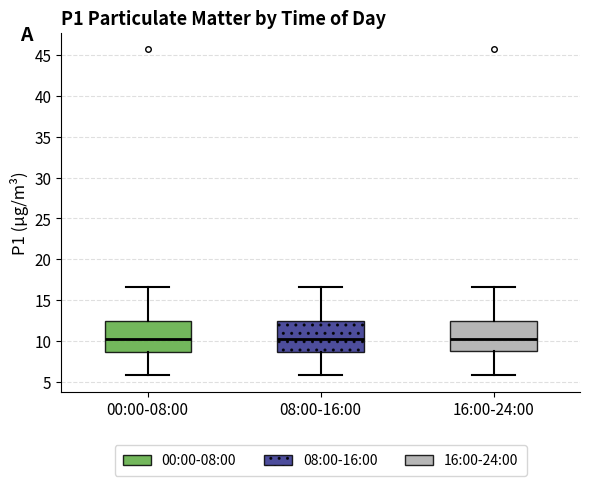

Reading left to right, read every box against the y-axis: the position of its median line, the range the box covers, and the ends of its whiskers. The values are not printed on the chart, so give them approximately, as read against the axis.

00:00-08:00: median 10.5, box 8.5 to 12.5, whiskers 6.0 to 16.5
08:00-16:00: median 10.5, box 8.5 to 12.5, whiskers 6.0 to 16.5
16:00-24:00: median 10.5, box 9.0 to 12.5, whiskers 6.0 to 16.5